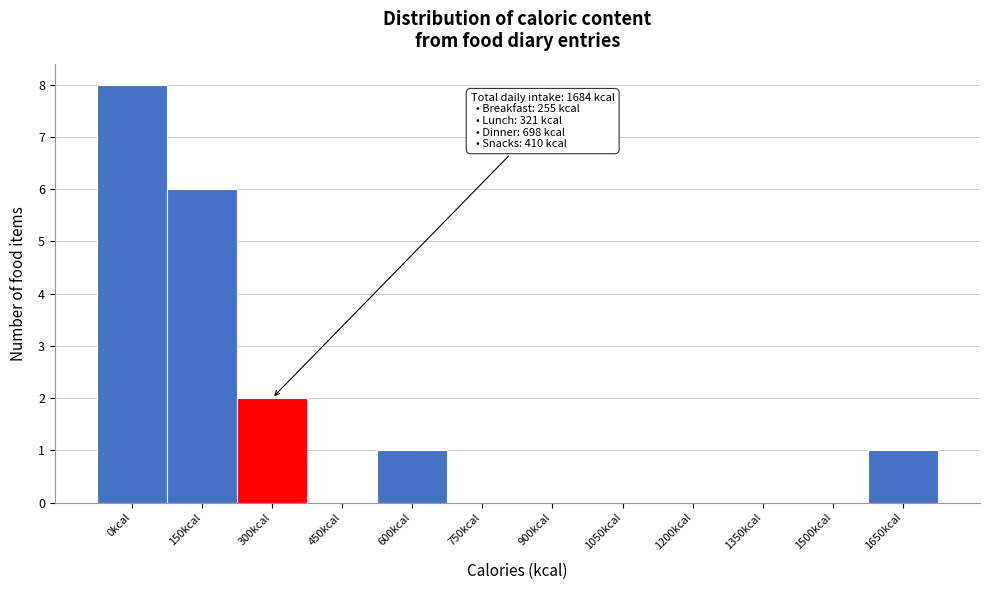

Reading right to left, transcribe all the data shown in this chart.

1650kcal=1	1500kcal=0	1350kcal=0	1200kcal=0	1050kcal=0	900kcal=0	750kcal=0	600kcal=1	450kcal=0	300kcal=2	150kcal=6	0kcal=8